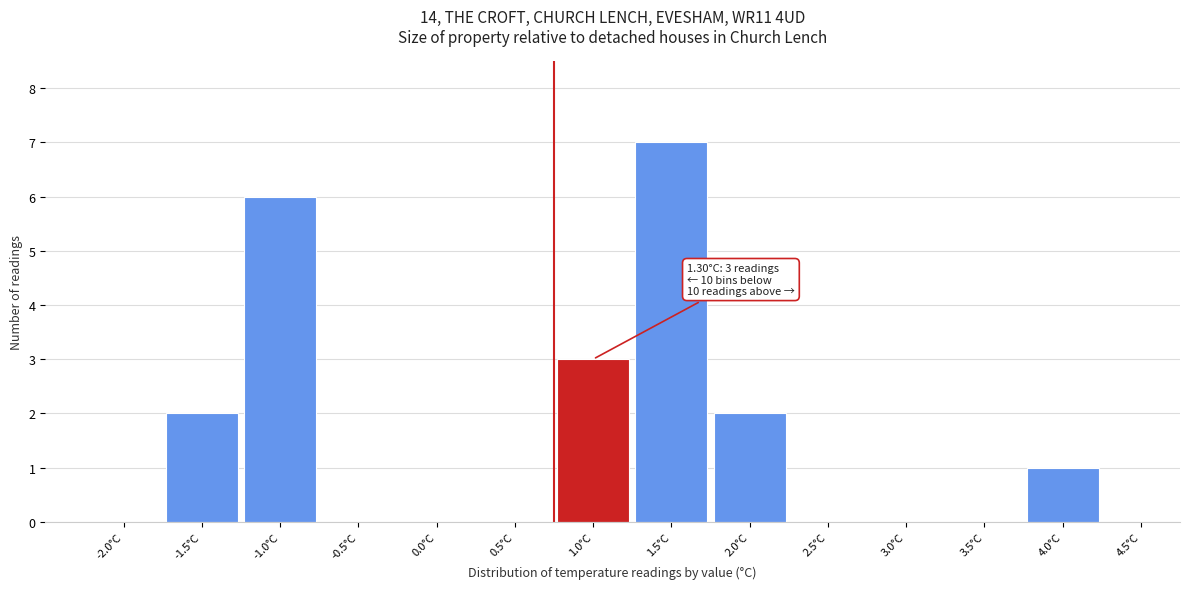

Reading right to left, list all the values displayed in this chart.

4.5°C=0	4.0°C=1	3.5°C=0	3.0°C=0	2.5°C=0	2.0°C=2	1.5°C=7	1.0°C=3	0.5°C=0	0.0°C=0	-0.5°C=0	-1.0°C=6	-1.5°C=2	-2.0°C=0